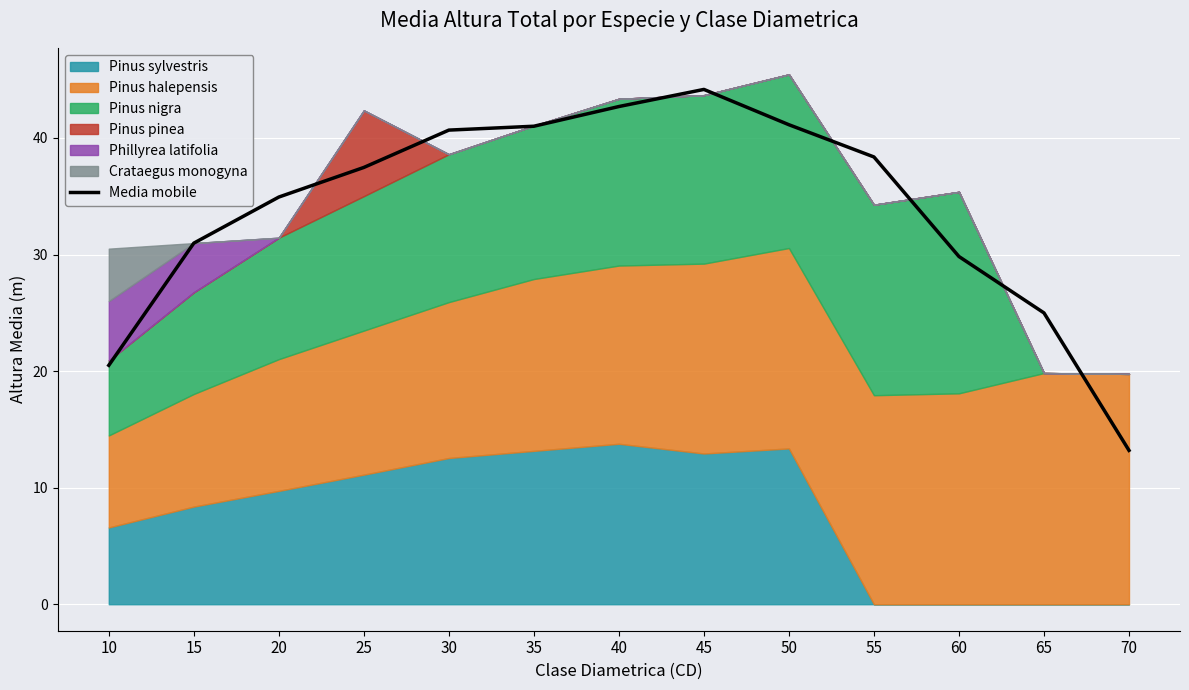

How many lines are shown in the chart?

1